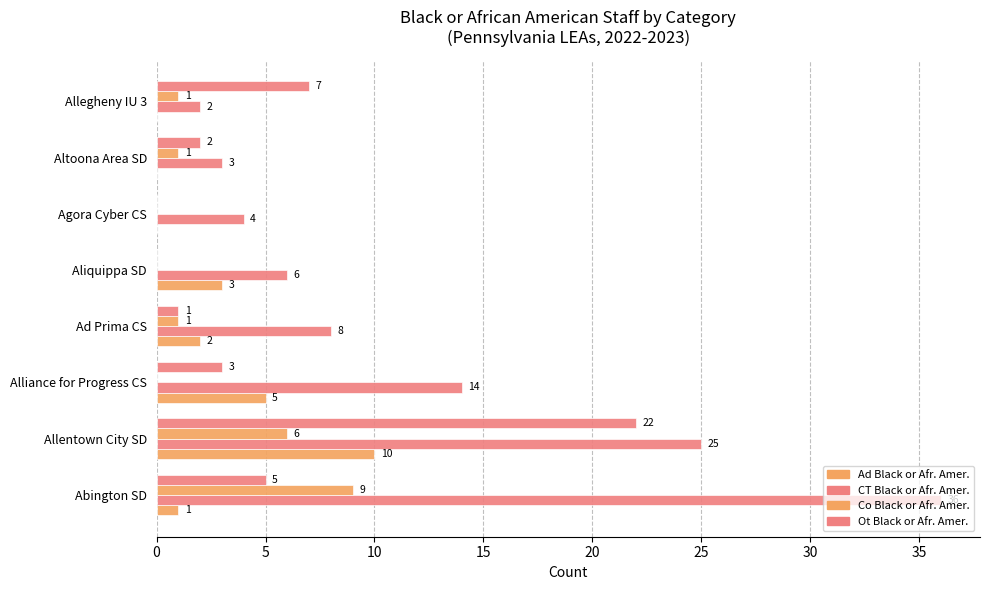

How many positive values does the Ot Black or Afr. Amer. series have?

6